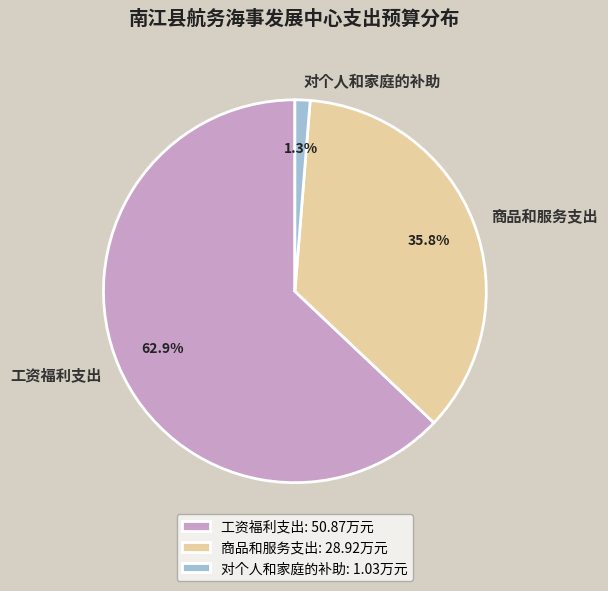

Does any single category account for the majority?

Yes